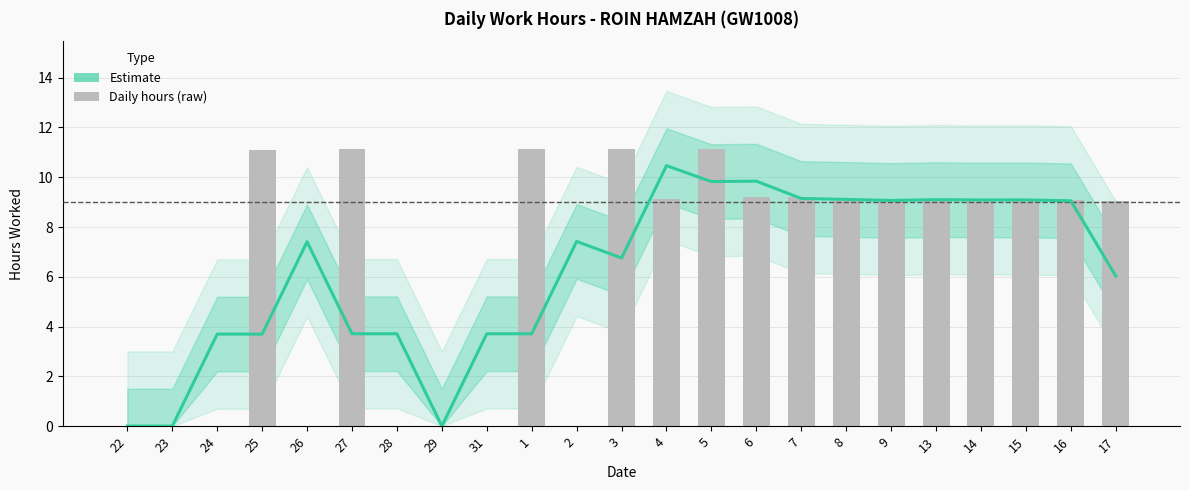

Which series has the largest total across all categories?

Daily hours (raw)